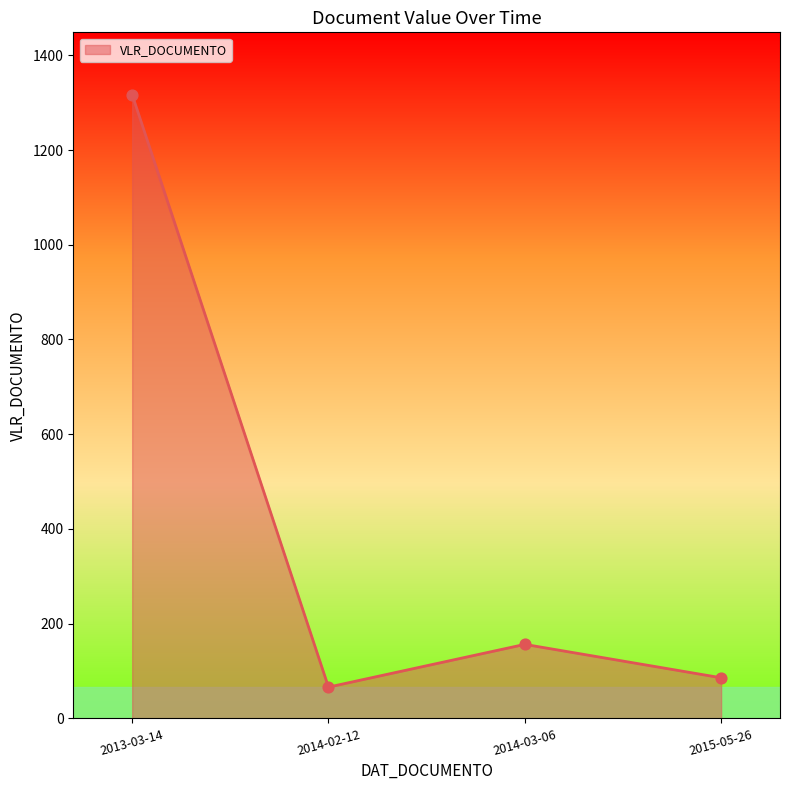

Approximately how many times larger is the value at 2015-05-26 compared to 2014-03-06?

0.5